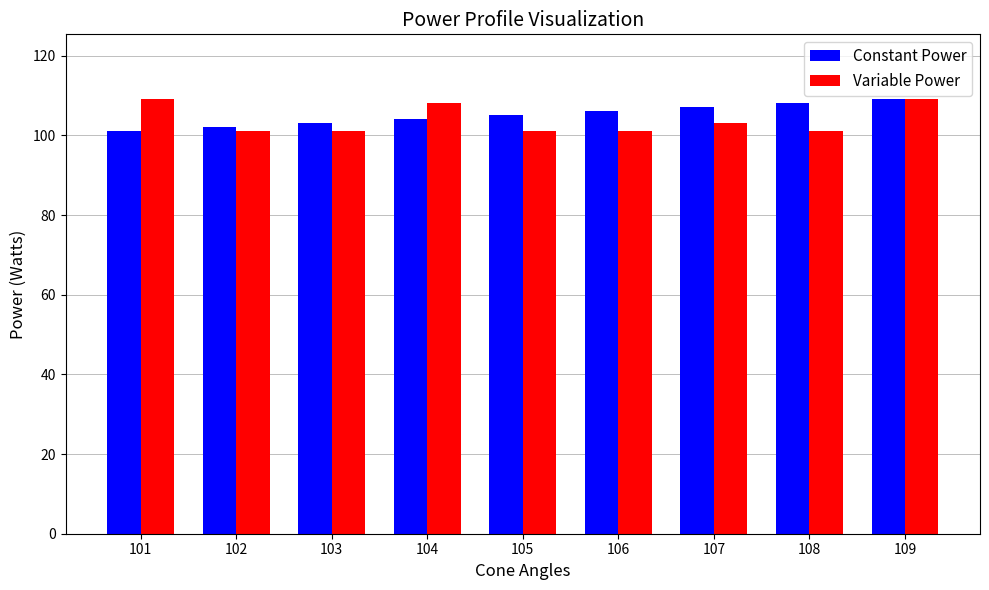

Reading left to right, extract all data points from this chart.

Constant Power: 101=101	102=102	103=103	104=104	105=105	106=106	107=107	108=108	109=109
Variable Power: 101=109	102=101	103=101	104=108	105=101	106=101	107=103	108=101	109=109